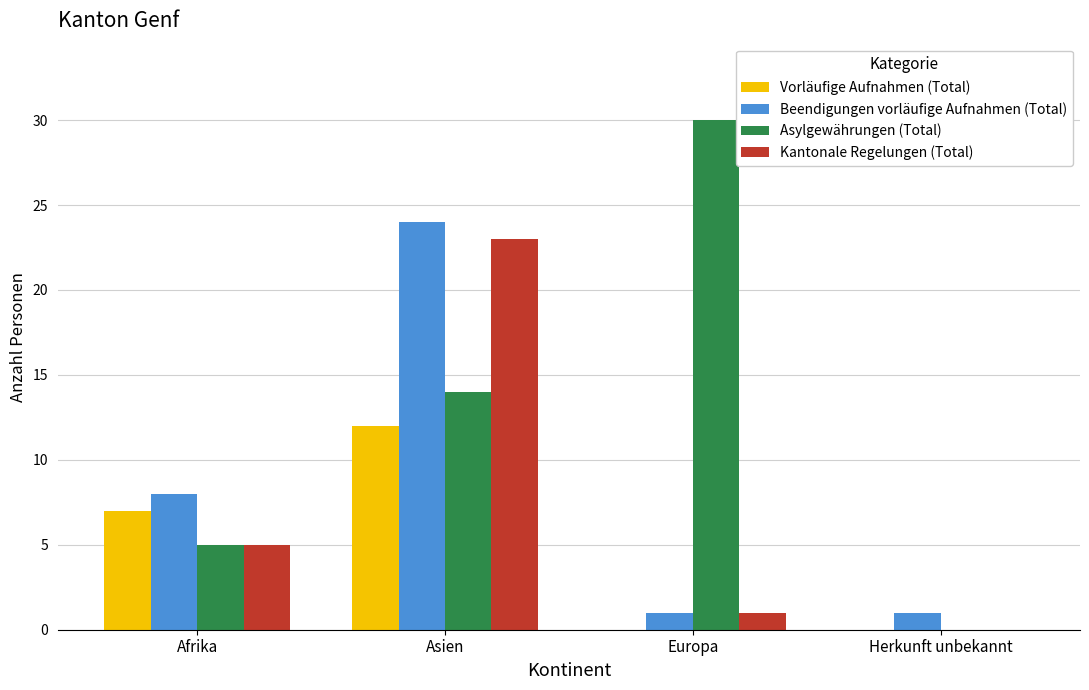

At which label is Vorläufige Aufnahmen (Total) closest to 6?

Afrika